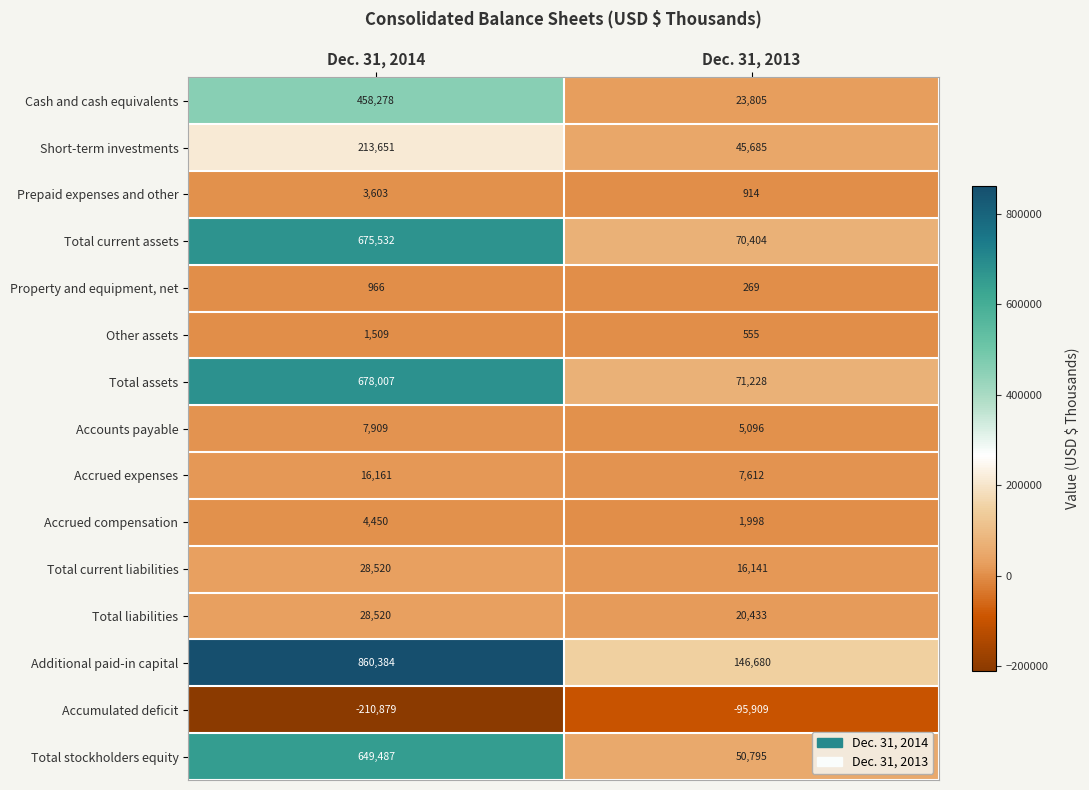

At which label is Accumulated deficit closest to -153394?

Dec. 31, 2014